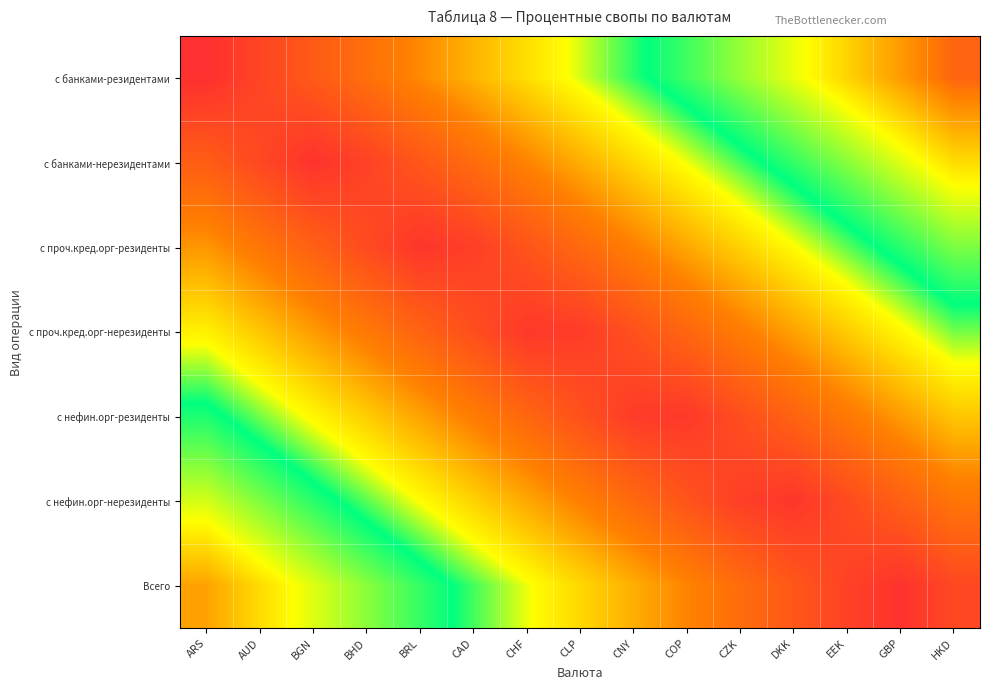

What is the difference between the highest and lowest values at ARS?

0.9